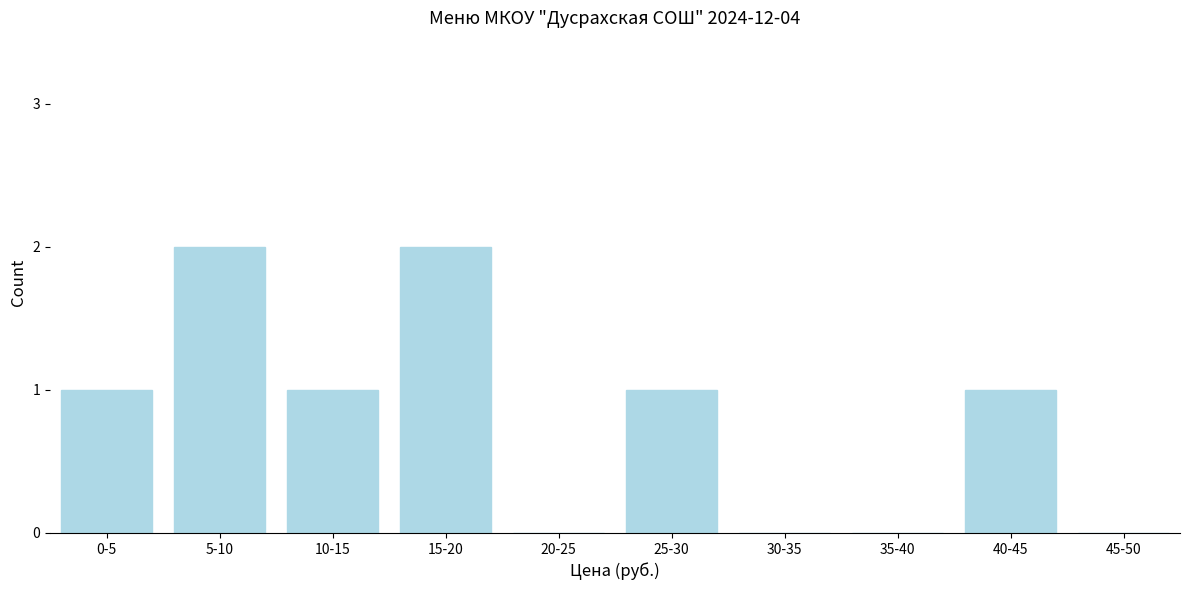

Reading right to left, what are all the values shown in this chart?

45-50=0	40-45=1	35-40=0	30-35=0	25-30=1	20-25=0	15-20=2	10-15=1	5-10=2	0-5=1